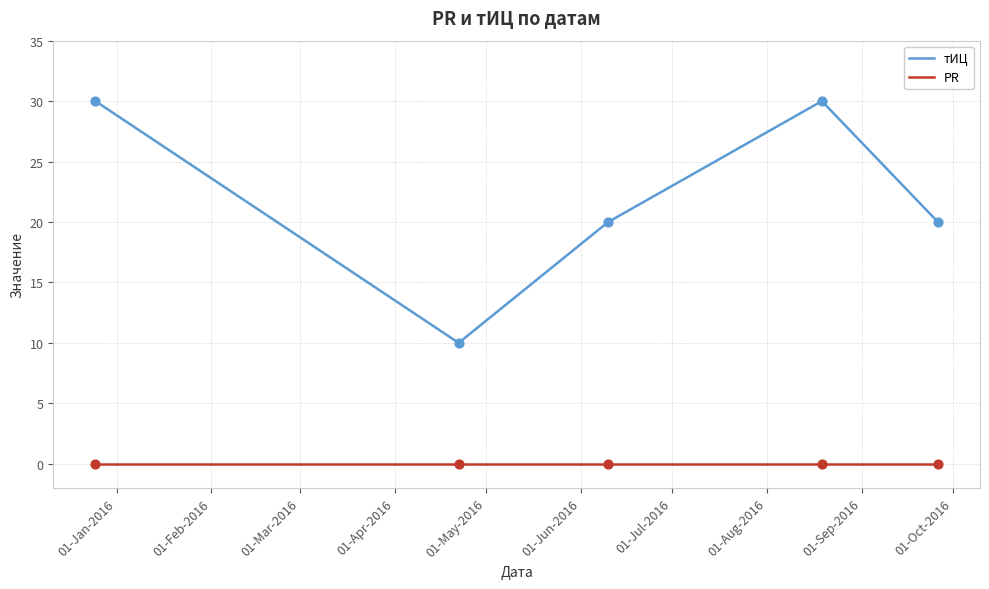

Which series has the largest total across all categories?

тИЦ